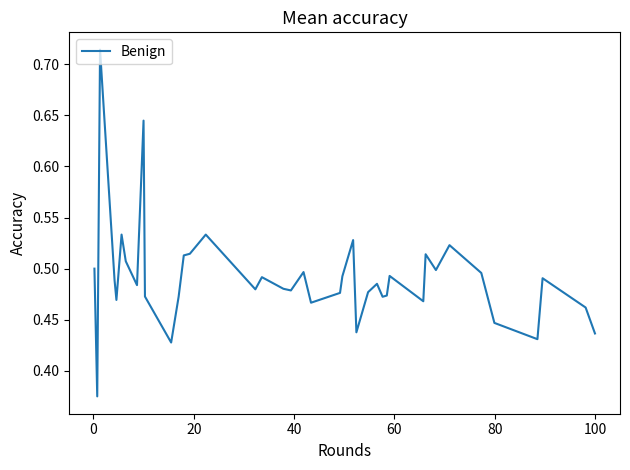

Does the chart display data point markers on the line(s)?

No